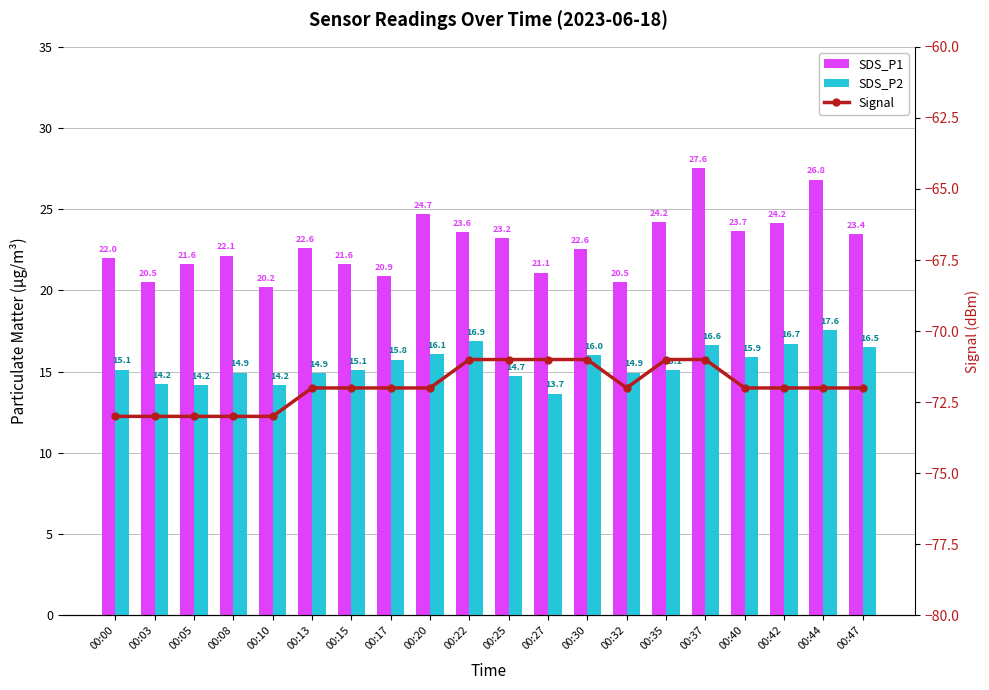

Where is SDS_P2 nearest to the value 15?

00:08